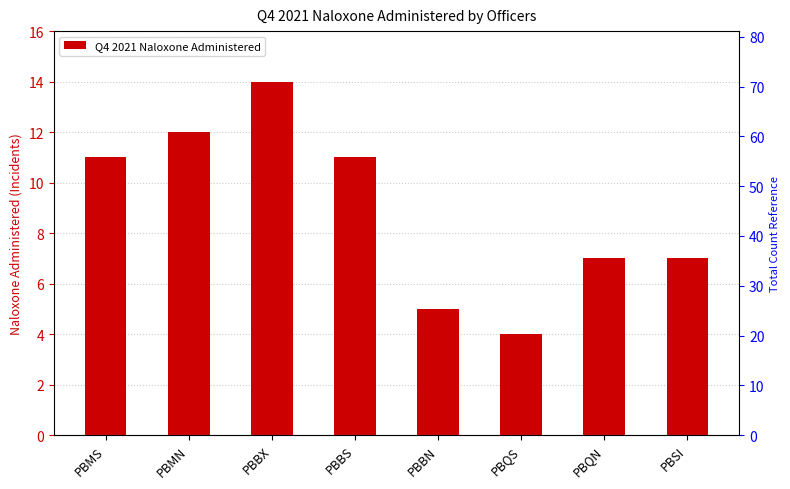

What is the difference between the maximum and minimum values?

10